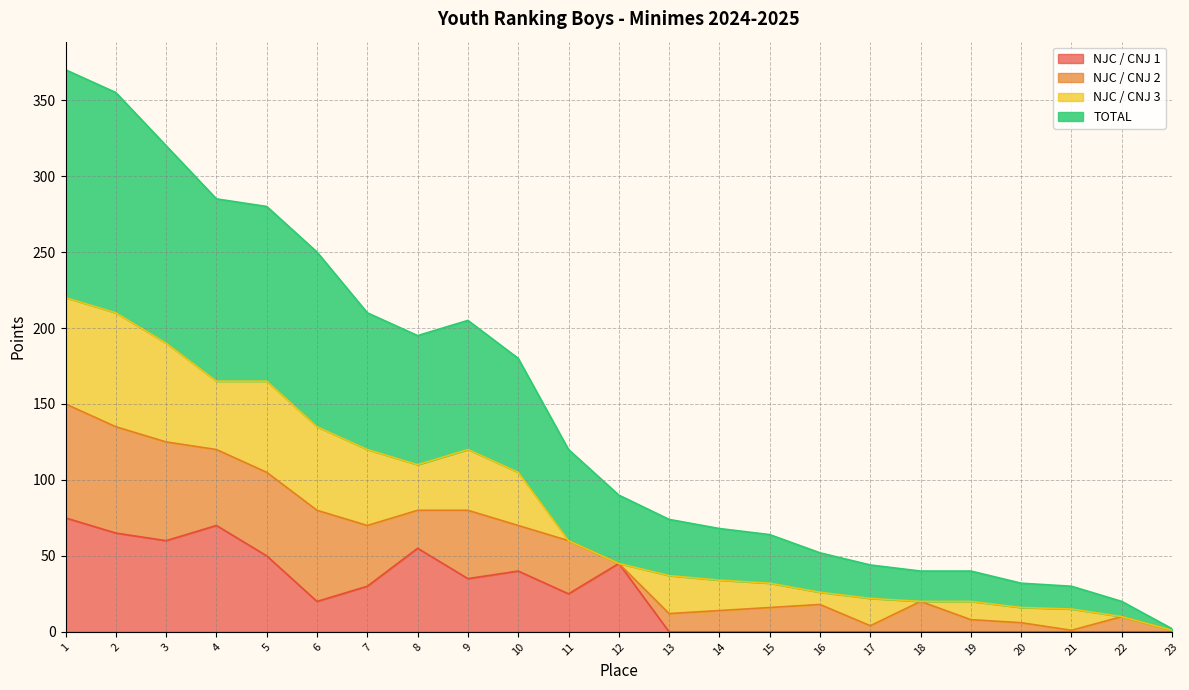

True or false: NJC / CNJ 1 has a value of 40 at 11.

False